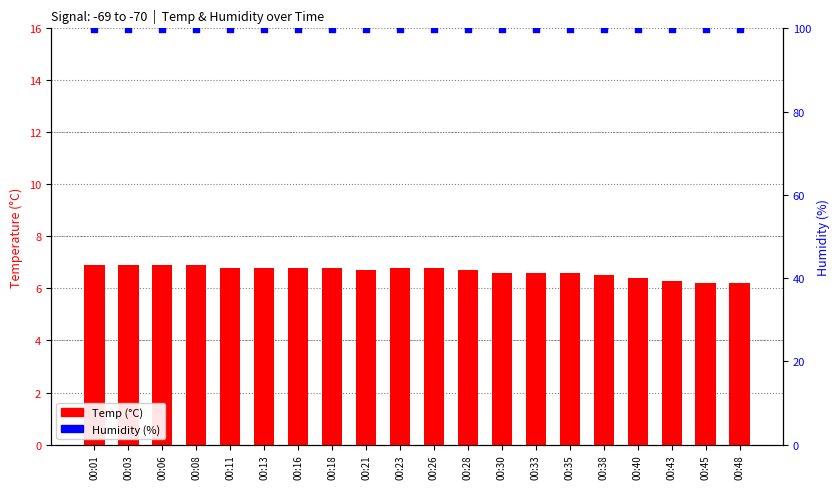

At how many categories does at least one series exceed 56?

20